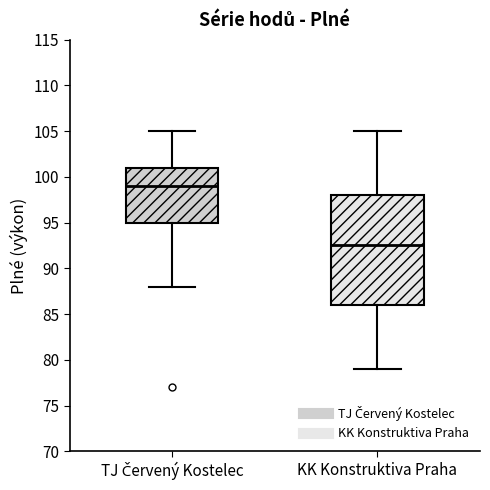

Comparing the boxes themselves (not the whiskers), which one is the tallest?

KK Konstruktiva Praha